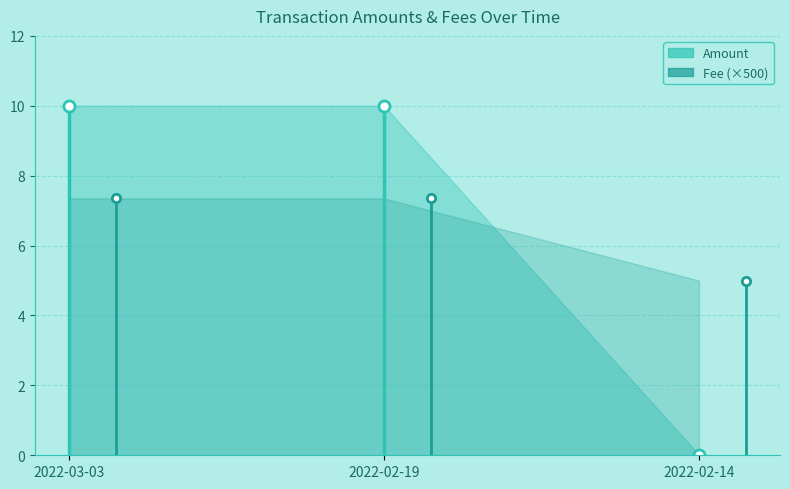

At which category is the sum across all series the highest?

2022-03-03